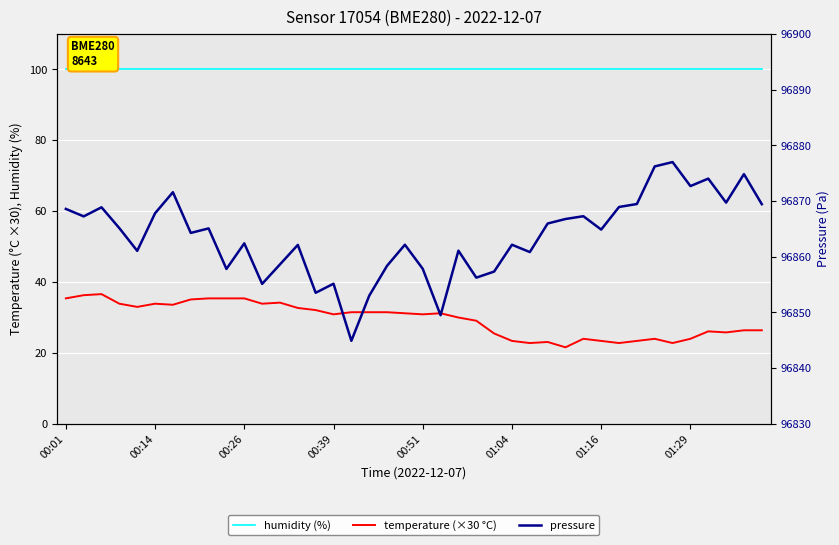

What is the difference between the highest and lowest values at 01:04?

96838.8